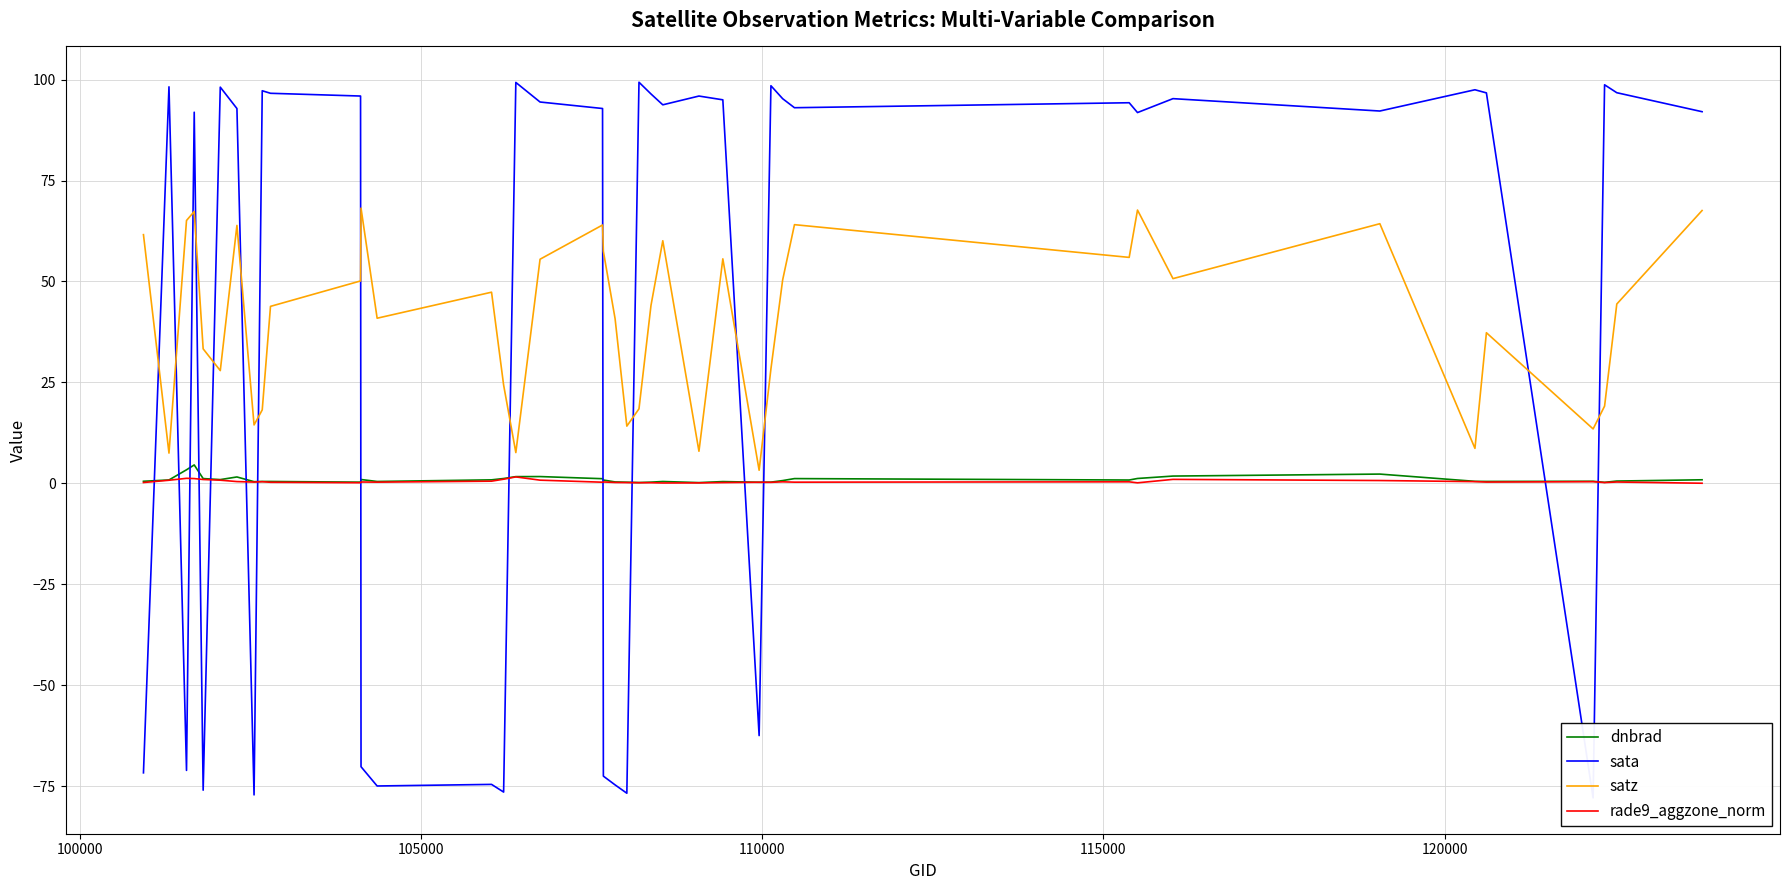

Reading right to left, list all the values displayed in this chart.

dnbrad: 0.9	0.6	0.3	0.5	0.5	0.5	2.3	1.8	1.2	0.8	1.2	0.7	0.3	0.3	0.5	0.2	0.5	0.3	0.2	0.3	0.4	0.8	1.2	1.7	1.7	1.2	0.9	0.5	1.0	0.3	0.5	0.5	0.4	1.6	0.9	1.2	4.6	3.4	0.9	0.5
sata: 92.0	96.7	98.7	-77.9	96.7	97.5	92.2	95.3	91.8	94.3	93.0	95.3	98.5	-62.4	95.0	95.9	93.7	96.4	99.3	-76.7	-74.6	-72.5	92.8	94.4	99.3	-76.4	-74.5	-74.9	-70.1	95.9	96.6	97.2	-77.1	92.8	98.1	-75.9	91.9	-71.1	98.2	-71.7
satz: 67.6	44.4	19.1	13.5	37.3	8.7	64.3	50.7	67.7	56.0	64.1	50.4	28.4	3.3	55.6	8.0	60.1	44.1	18.5	14.2	40.8	57.5	64.0	55.5	7.6	24.4	47.3	40.9	68.2	50.1	43.8	18.2	14.5	63.9	27.9	33.3	67.3	65.1	7.5	61.6
rade9_aggzone_norm: 0.0	0.3	0.2	0.4	0.3	0.4	0.7	1.0	0.1	0.4	0.3	0.4	0.3	0.3	0.2	0.1	0.1	0.2	0.2	0.2	0.2	0.4	0.3	0.8	1.6	1.0	0.6	0.3	0.4	0.2	0.3	0.4	0.3	0.5	0.8	1.0	1.2	1.3	0.8	0.2